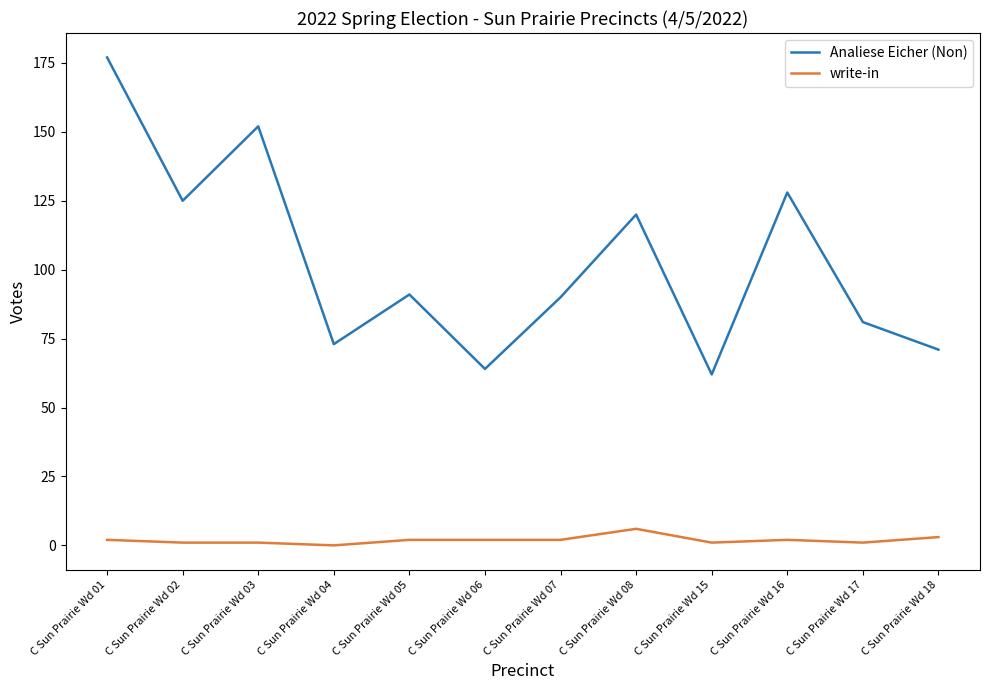

At which category is the sum across all series the highest?

C Sun Prairie Wd 01